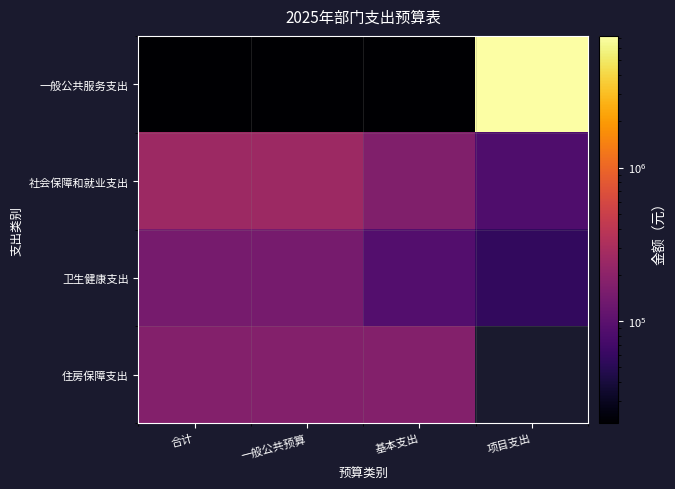

Rank the series by their average value, from lowest to highest.

卫生健康支出, 住房保障支出, 社会保障和就业支出, 一般公共服务支出